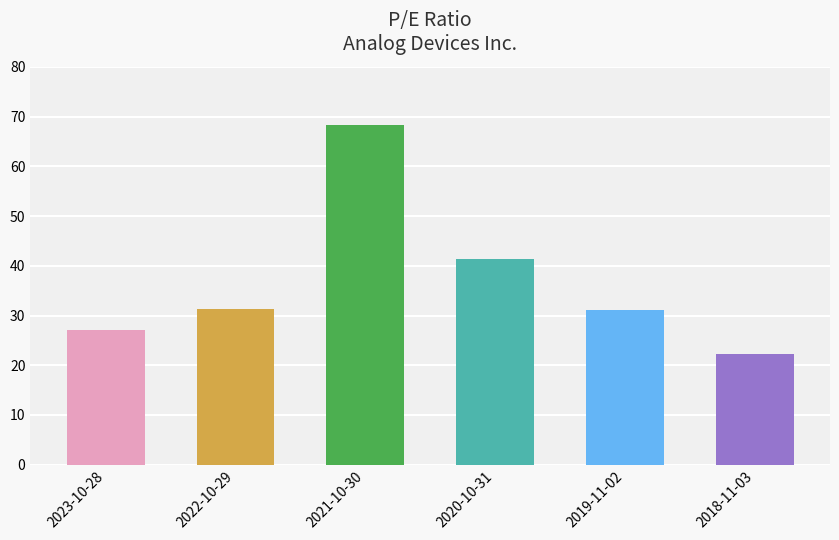

Count the number of categories in the chart.

6